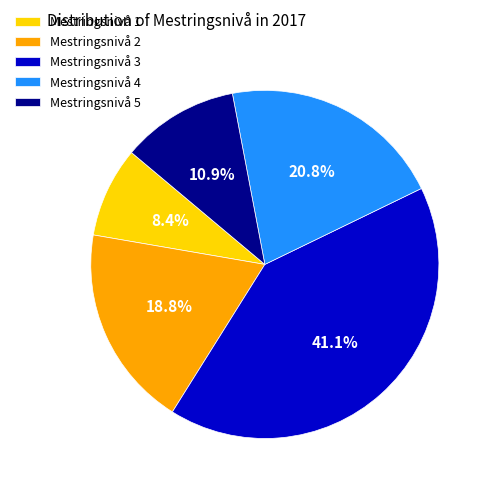

True or false: Mestringsnivå 4 accounts for 28% of the total.

False